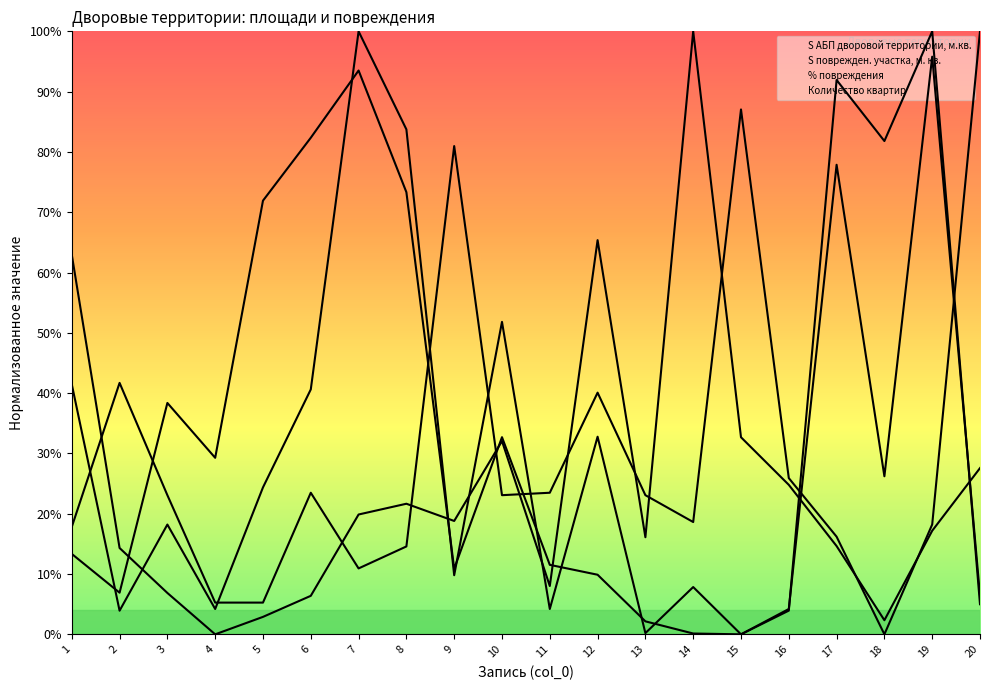

How many interior local valleys does the % повреждения series have?

5